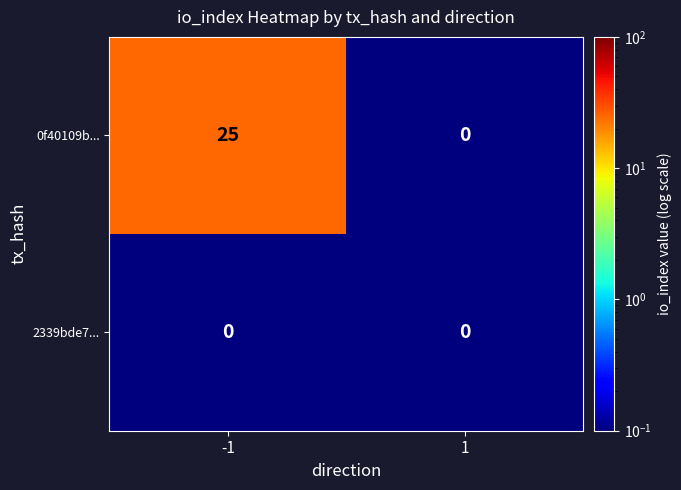

Which series has the largest total across all categories?

0f40109b...